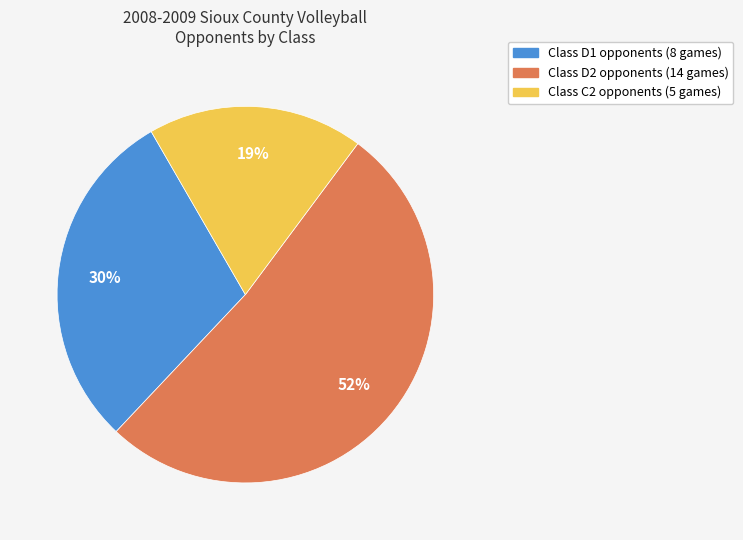

To the nearest percent, what is the average slice percentage?

33%